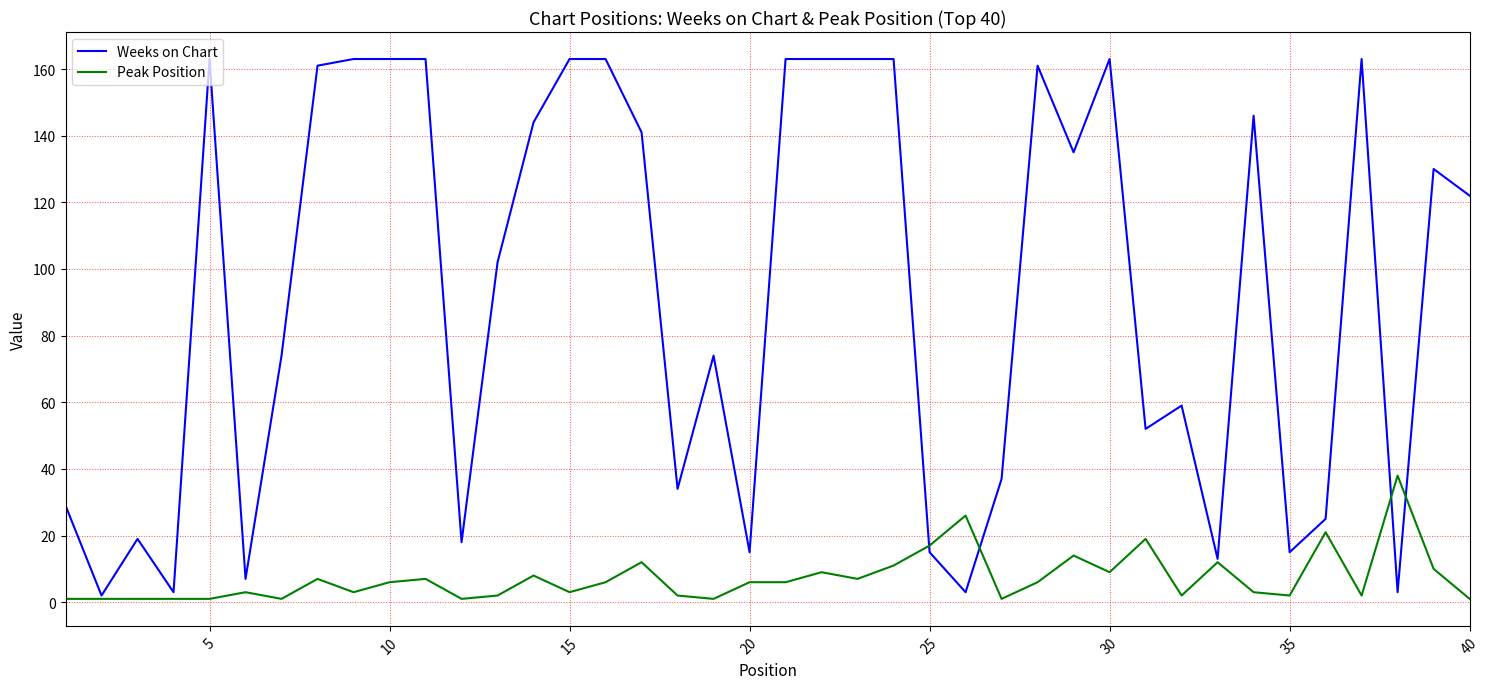

Which series has the largest range (max minus min)?

Weeks on Chart